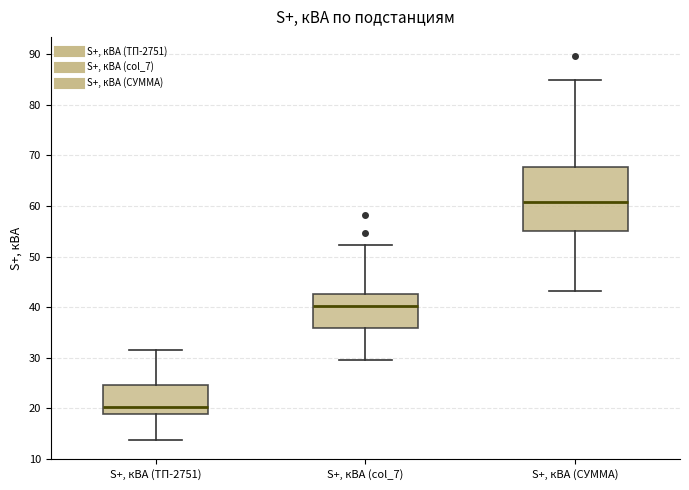

Reading left to right, transcribe this box plot: for each box, give where its median line is, the range the box spans, and where its two whiskers end, as read against the y-axis. The values are not printed on the chart, so give them approximately, as read against the axis.

S+, кВА (ТП-2751): median 20, box 19 to 25, whiskers 14 to 31
S+, кВА (col_7): median 40, box 36 to 43, whiskers 29 to 52
S+, кВА (СУММА): median 61, box 55 to 68, whiskers 43 to 85